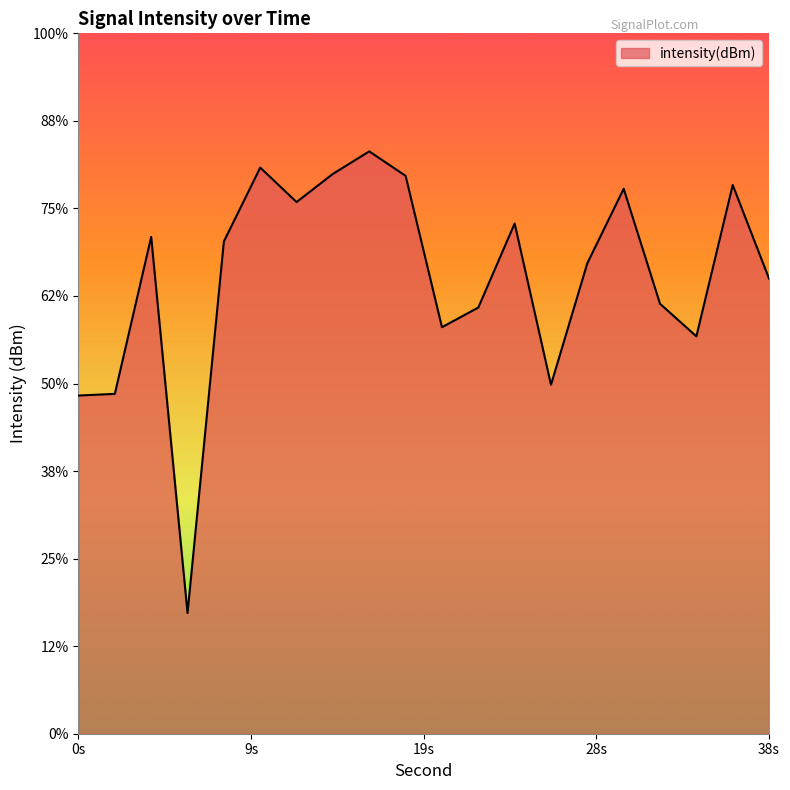

Reading left to right, extract all data points from this chart.

-130.7	-130.6	-121.6	-143.1	-121.9	-117.7	-119.6	-118.0	-116.7	-118.1	-126.8	-125.7	-120.9	-130.1	-123.1	-118.9	-125.4	-127.3	-118.7	-124.0